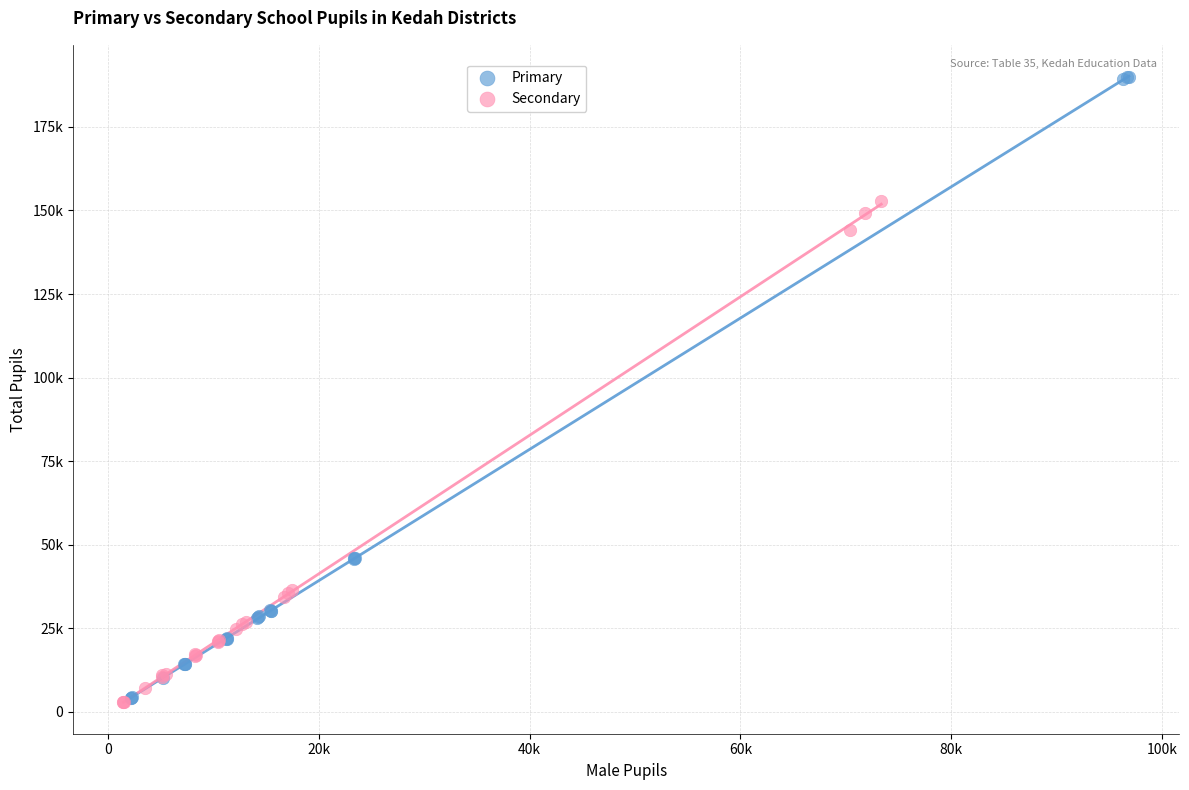

Which series contains the highest Y value?

Primary